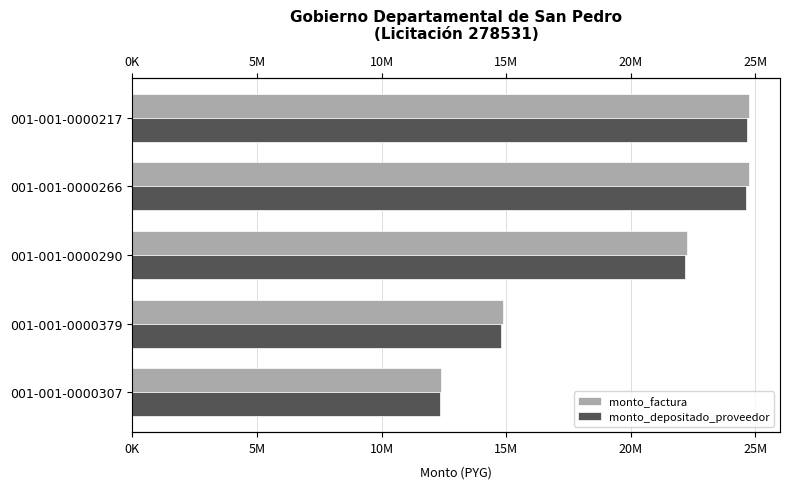

What is the maximum value for monto_depositado_proveedor?

24651000